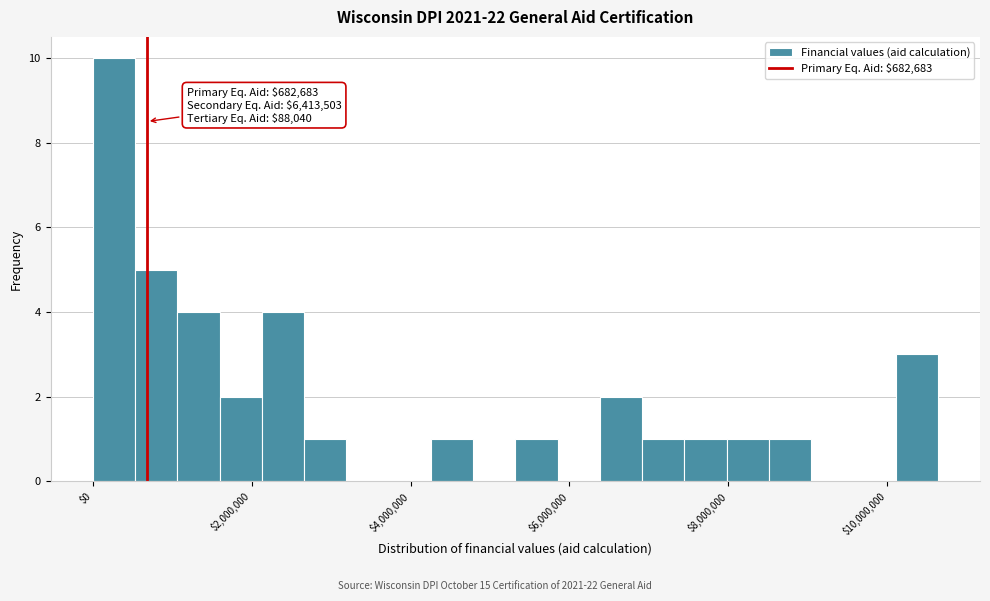

Read against the x-axis, roughly where is the centre of the tallest bar?

200000